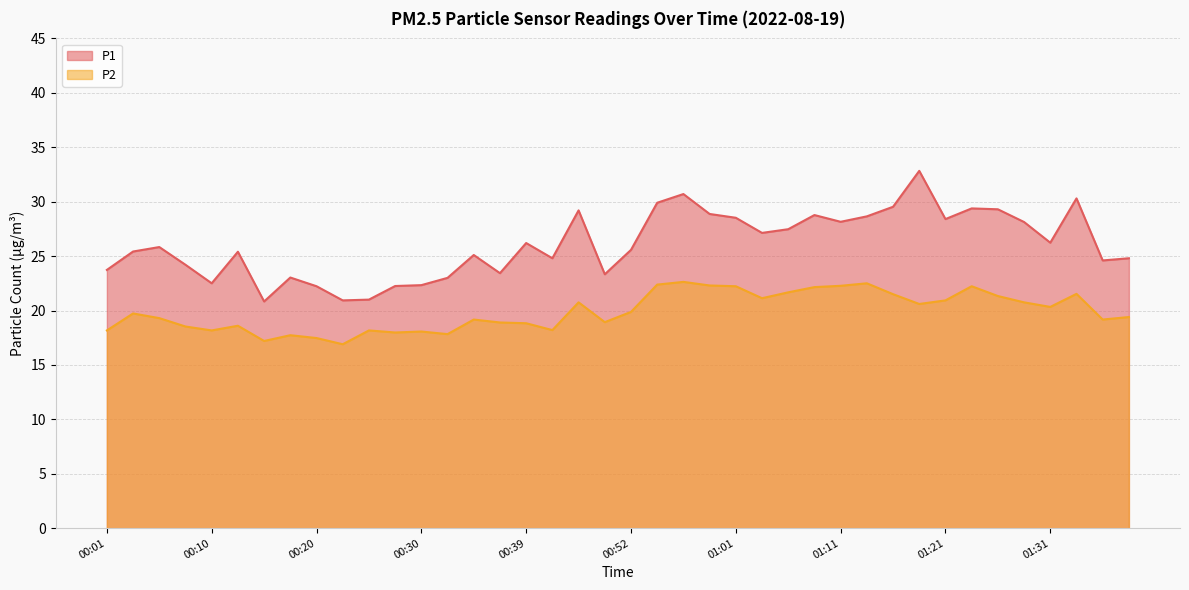

What is the value of the P1 point at the 22nd from the left?

29.9